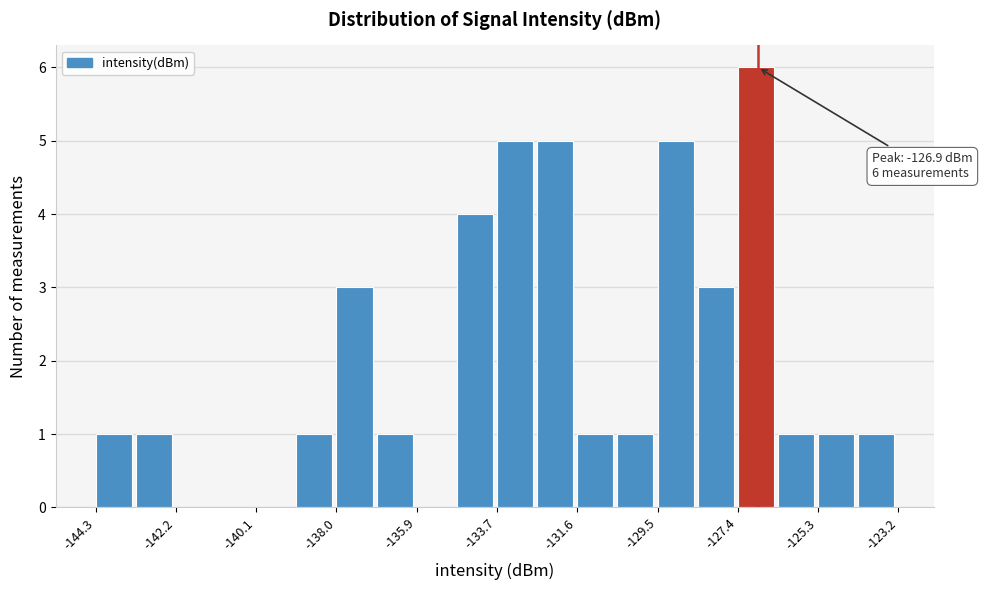

Read against the x-axis, roughly where is the centre of the tallest bar?

-127.0